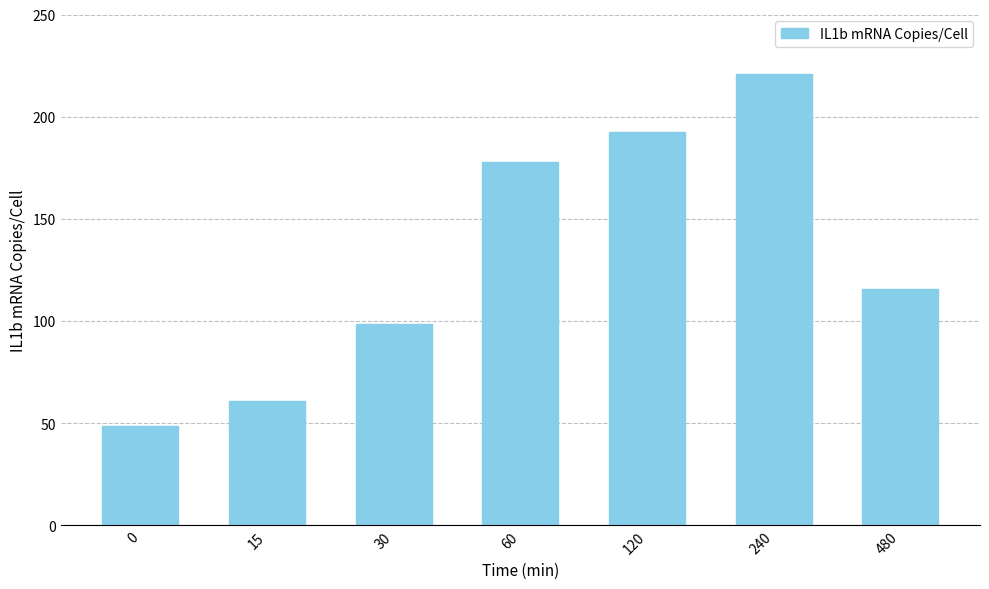

The chart shows a value of 197.7 at 480. True or false?

False